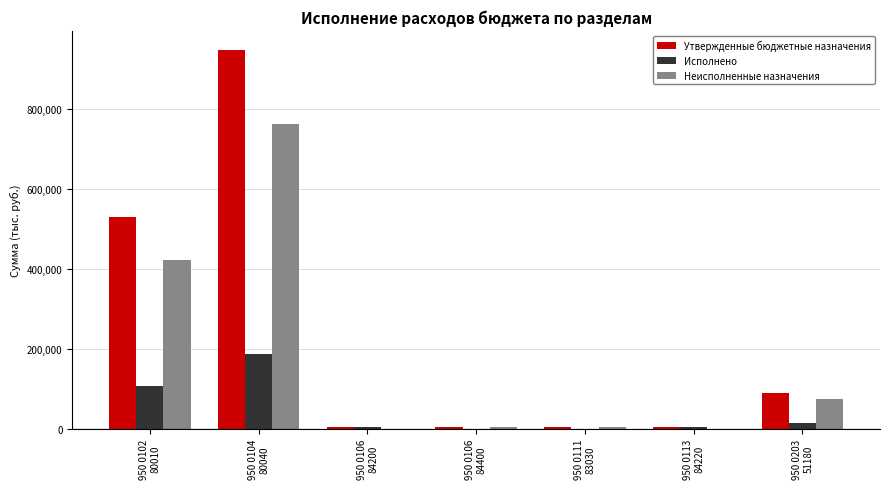

Which series has the largest total across all categories?

Утвержденные бюджетные назначения